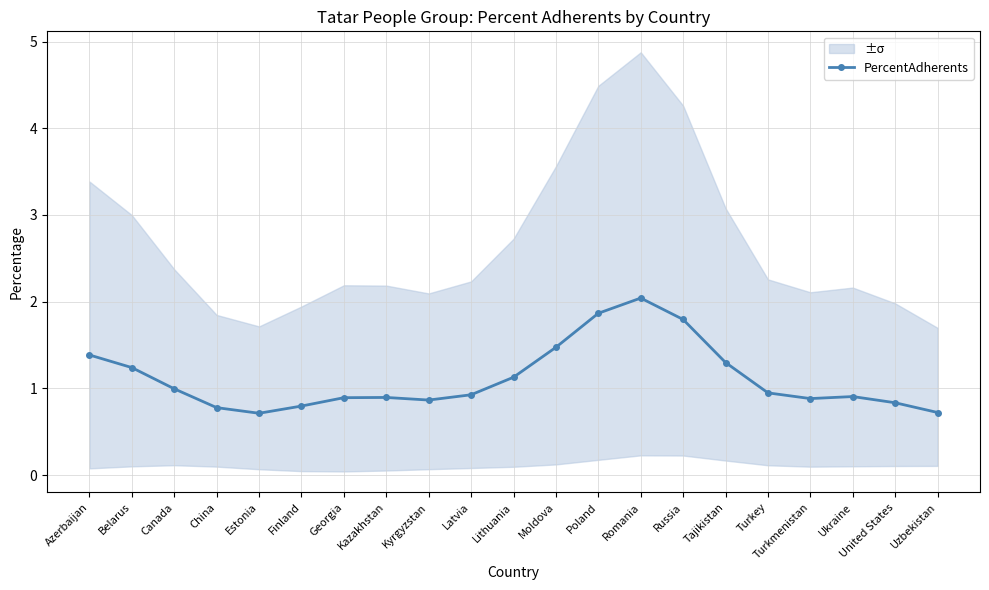

List the labels in order of value, smallest first.

Estonia, Uzbekistan, China, Finland, United States, Kyrgyzstan, Turkmenistan, Georgia, Kazakhstan, Ukraine, Latvia, Turkey, Canada, Lithuania, Belarus, Tajikistan, Azerbaijan, Moldova, Russia, Poland, Romania